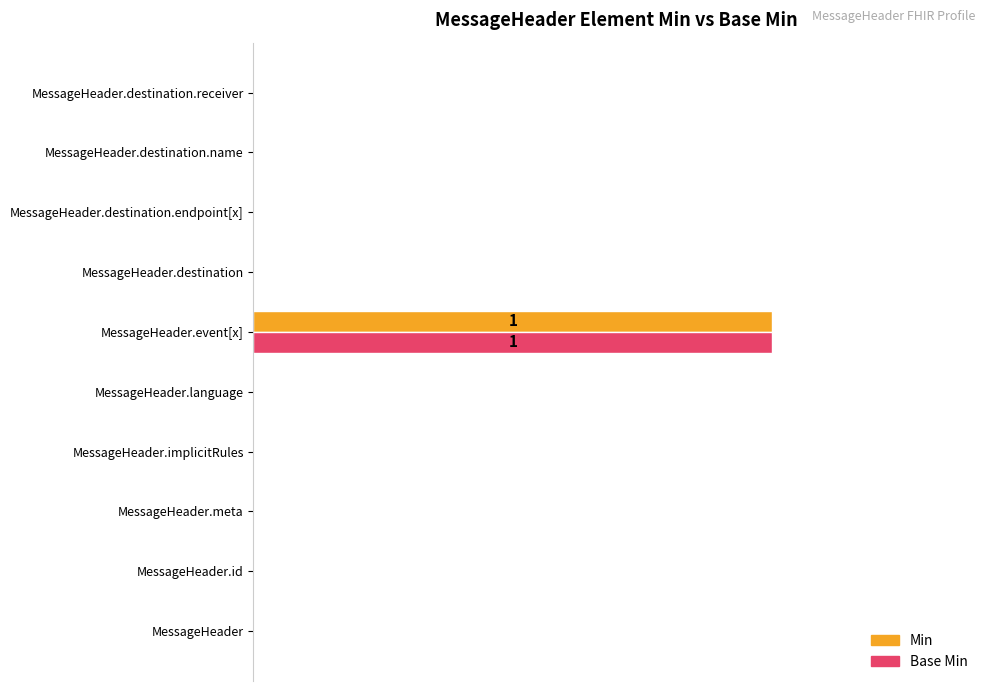

What are all the series names shown in the legend?

Min, Base Min